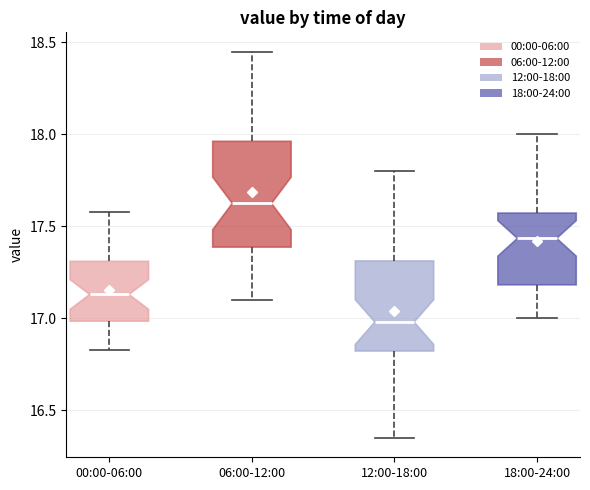

Comparing the boxes themselves (not the whiskers), which one is the tallest?

06:00-12:00